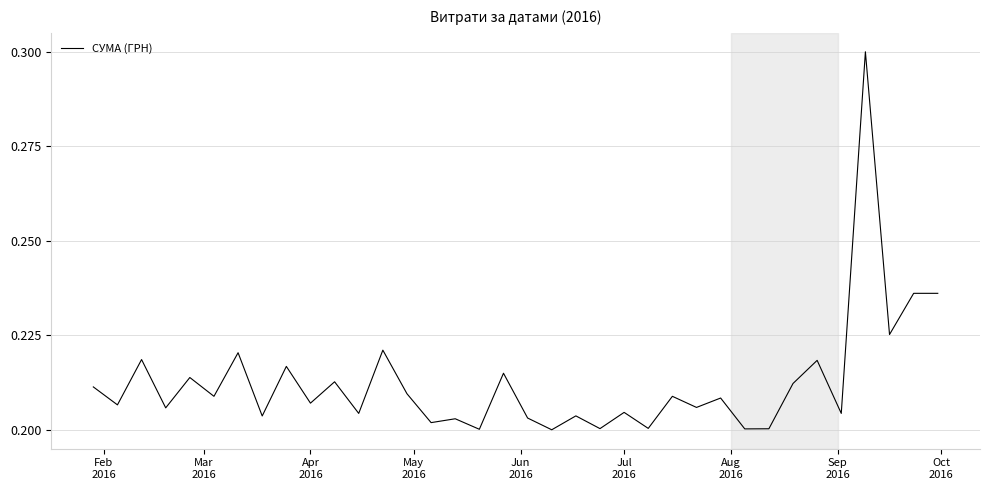

What is the maximum value shown in the chart?

0.3